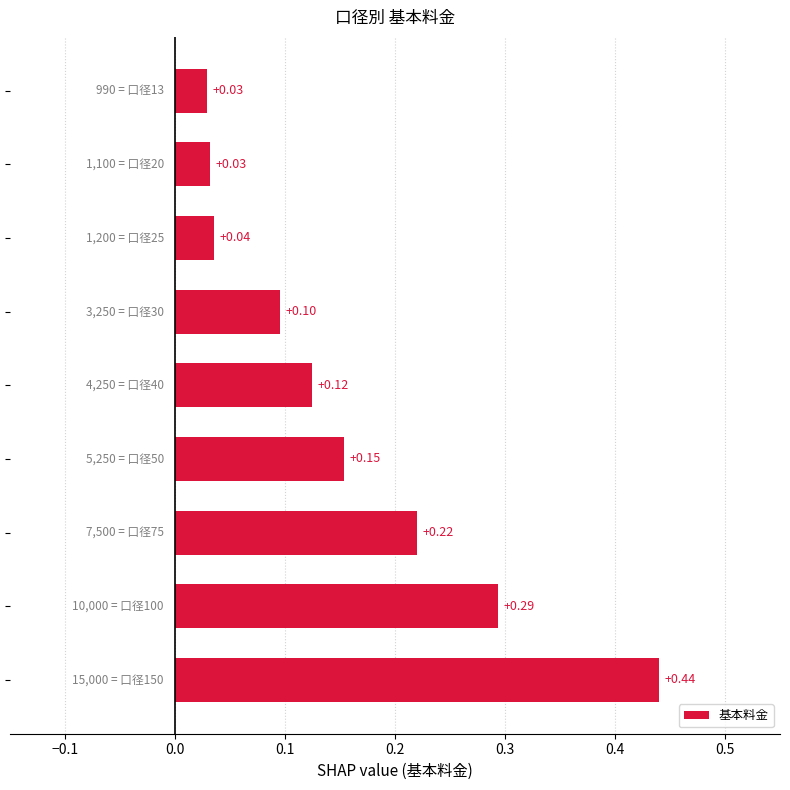

What is the sum of all values?

1.4